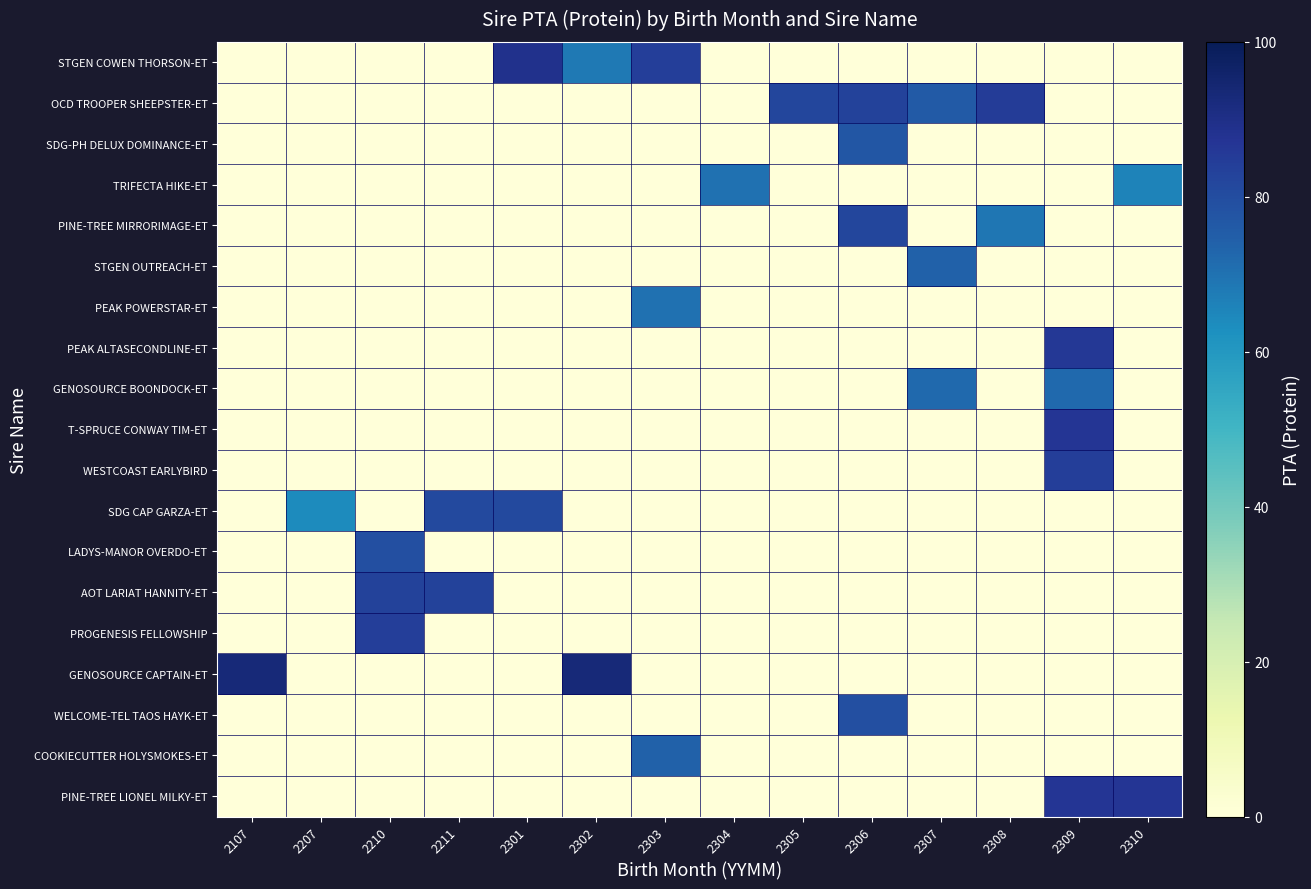

What is the spread (max minus min) of values at 2306?

83